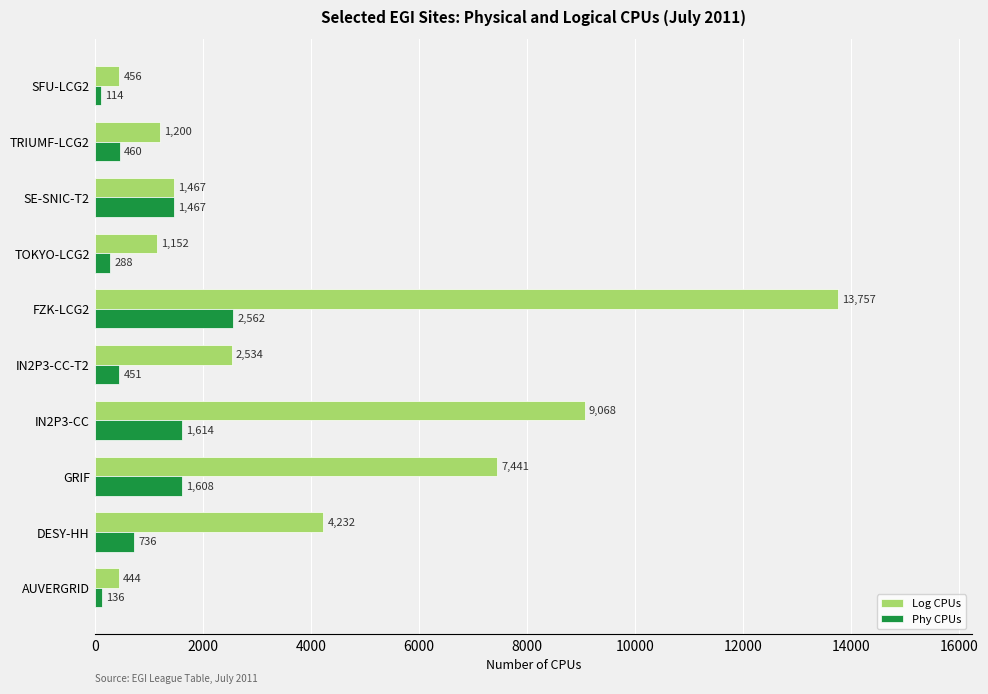

At which category is the sum across all series the highest?

FZK-LCG2